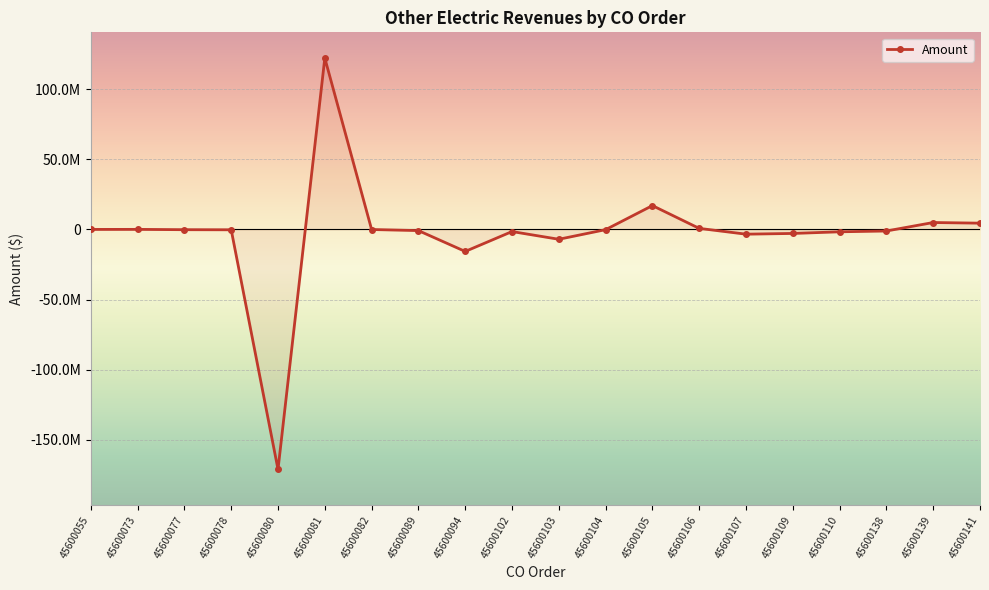

At which label is the value closest to -24480743?

45600094